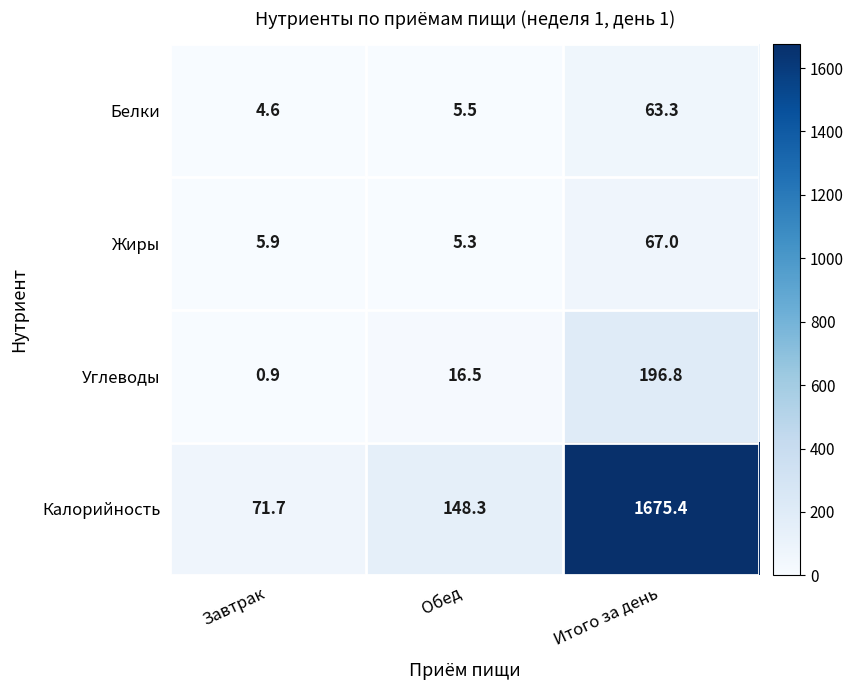

At which category is the sum across all series the highest?

Итого за день